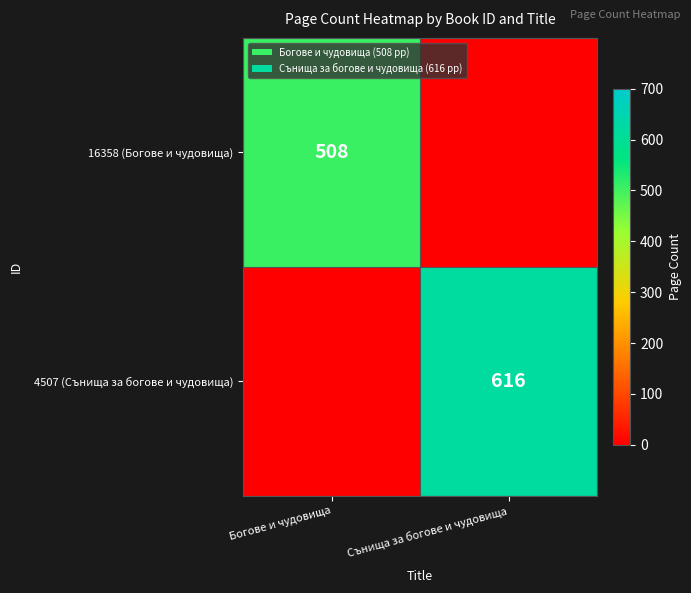

True or false: 16358 (Богове и чудовища) has a value of 799 at Богове и чудовища.

False